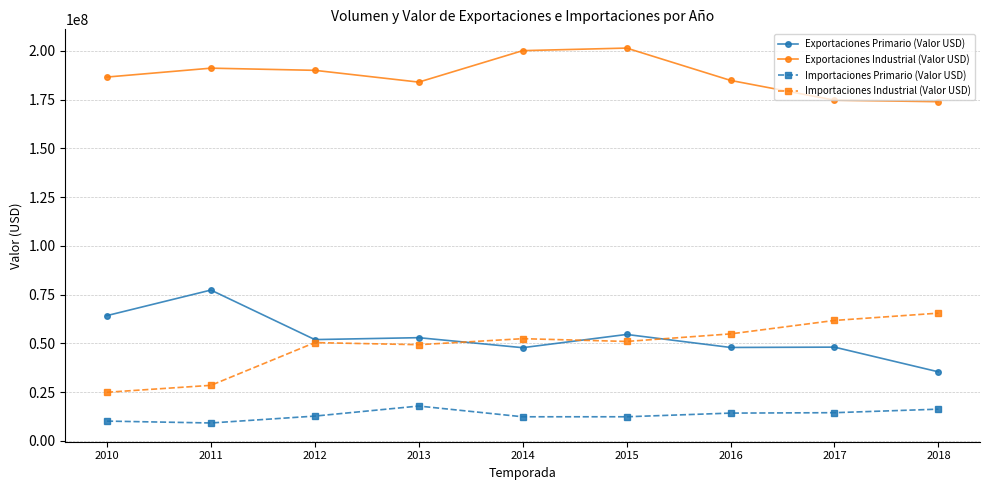

What is the difference between the maximum and second lowest values in the Exportaciones Industrial (Valor USD) series?

26714129.8